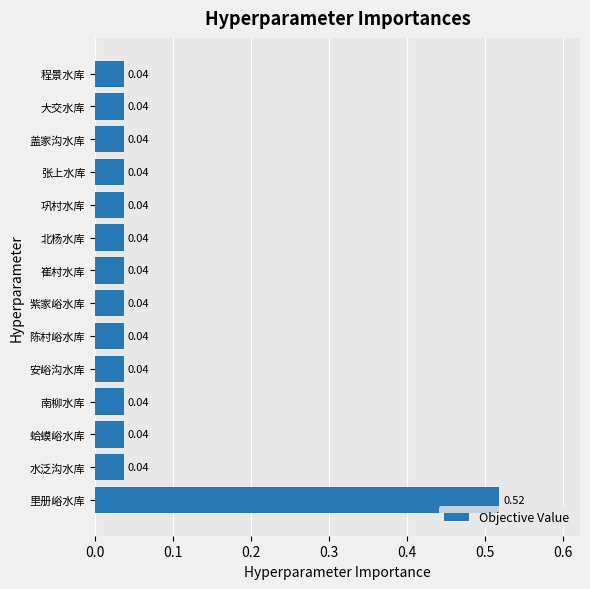

Which category has the highest value across all series?

里册峪水库